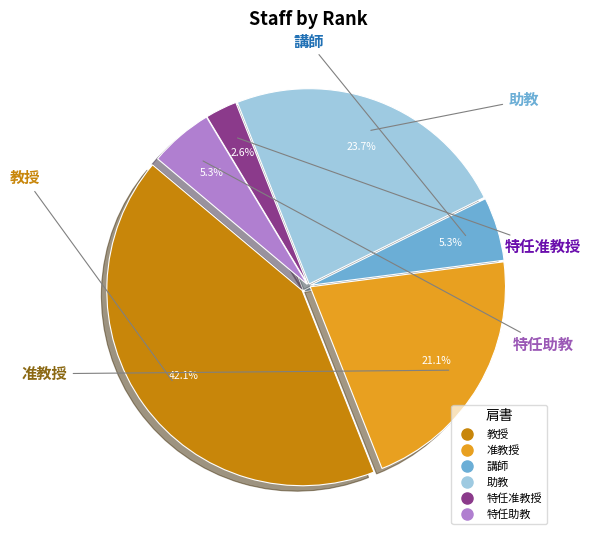

Is it true that 教授 is 30% of the pie?

False